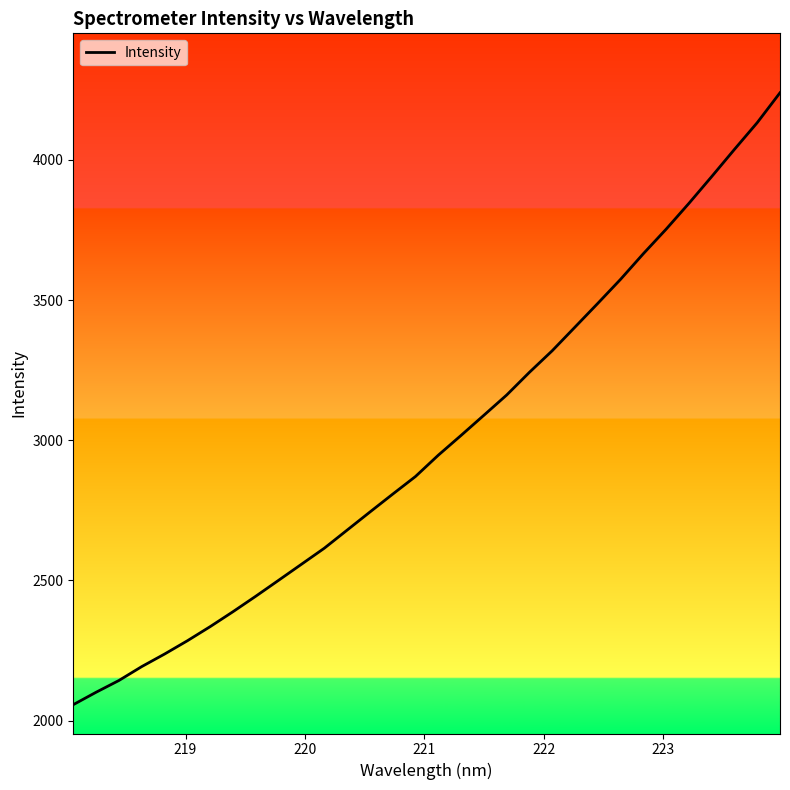

What is the minimum value shown in the chart?

2057.1